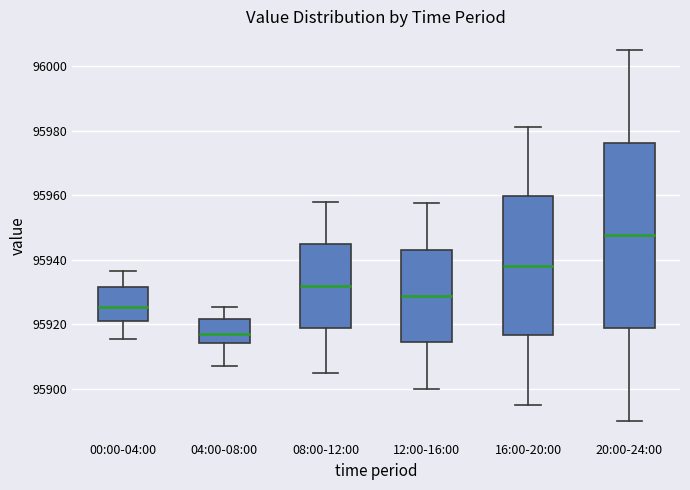

Where does the lower whisker of the box for 04:00-08:00 end on the y-axis? The values are not printed on the chart, so give them approximately, as read against the axis.

95908